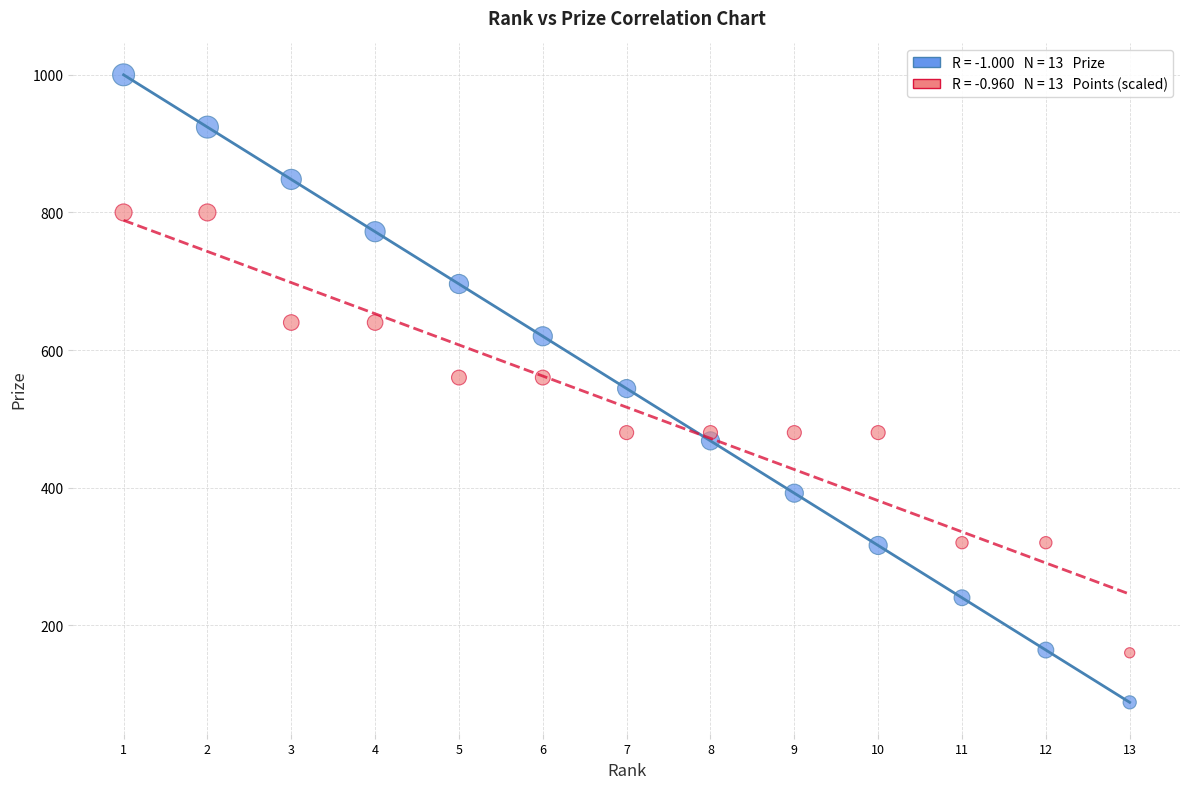

Across all data points, what is the range of Y values (max minus min)?

912